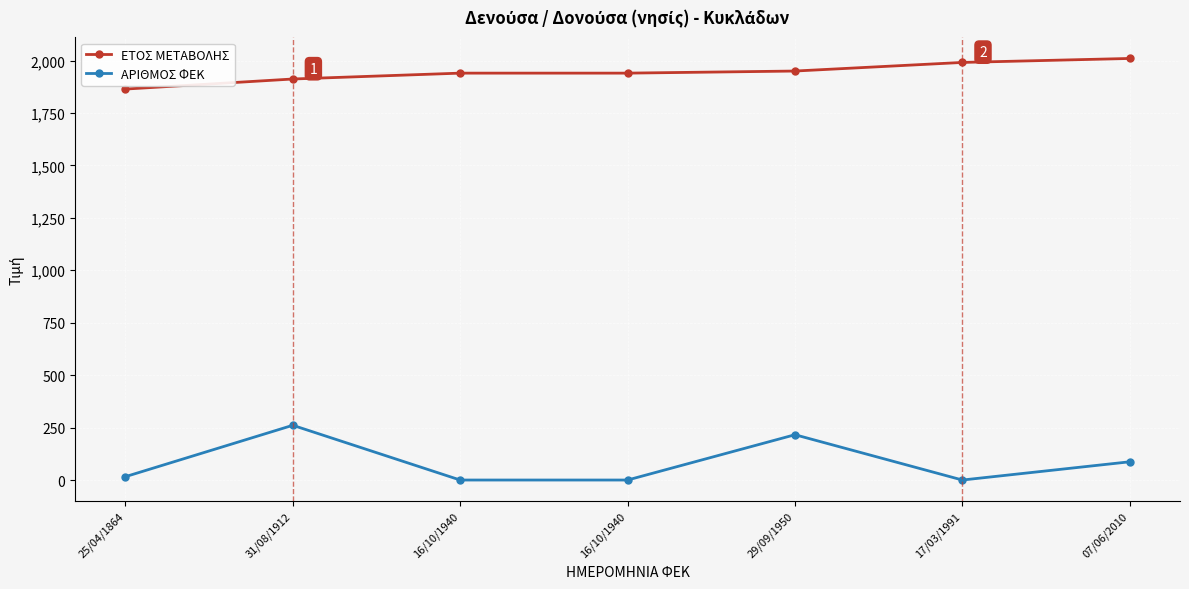

Does the chart display data point markers on the line(s)?

Yes